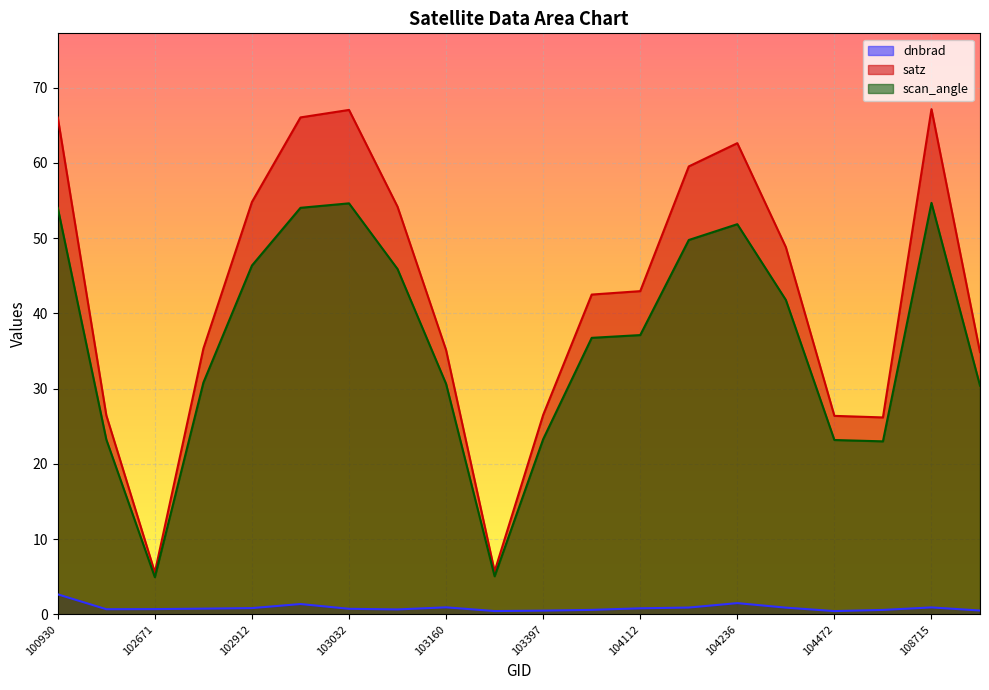

Rank the series by their average value, from highest to lowest.

satz, scan_angle, dnbrad